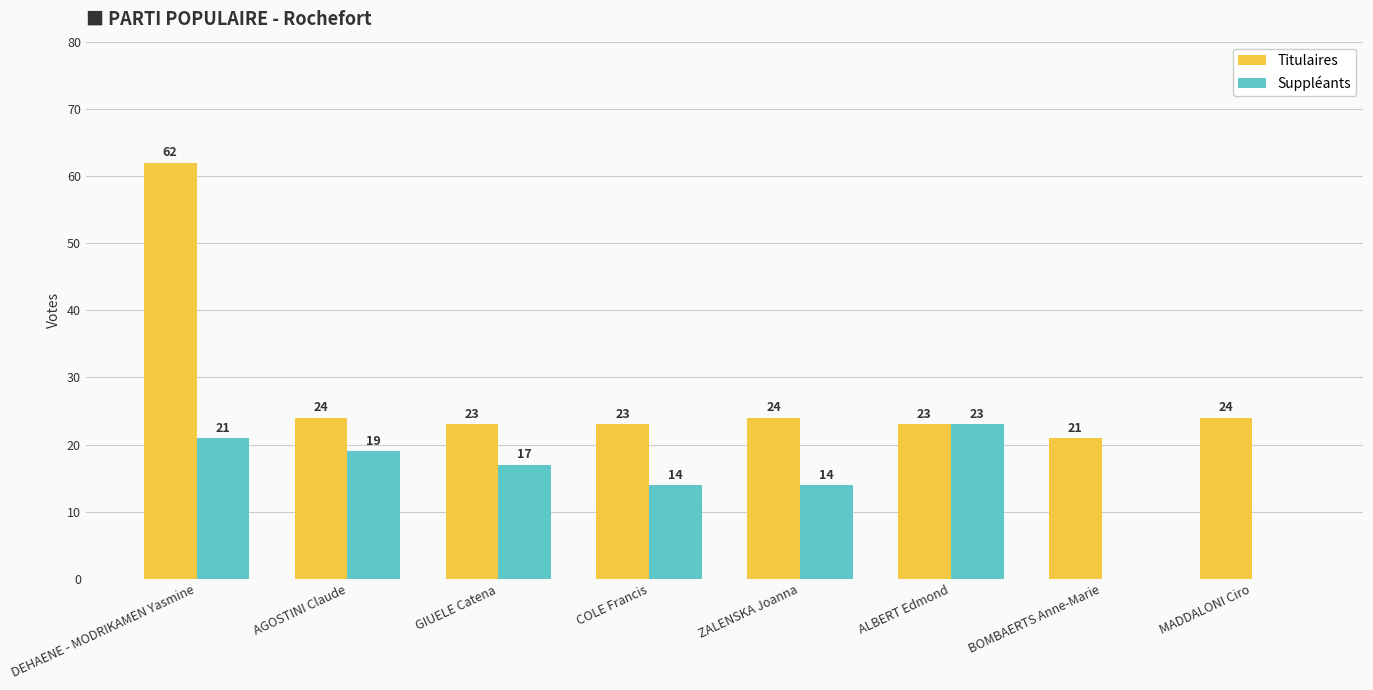

True or false: Suppléants has a value of 0 at BOMBAERTS Anne-Marie.

True